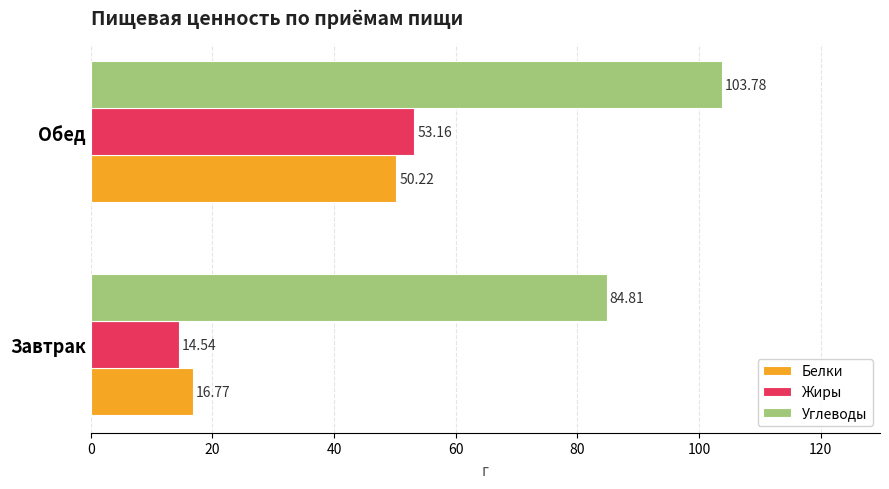

Which series has the largest range (max minus min)?

Жиры